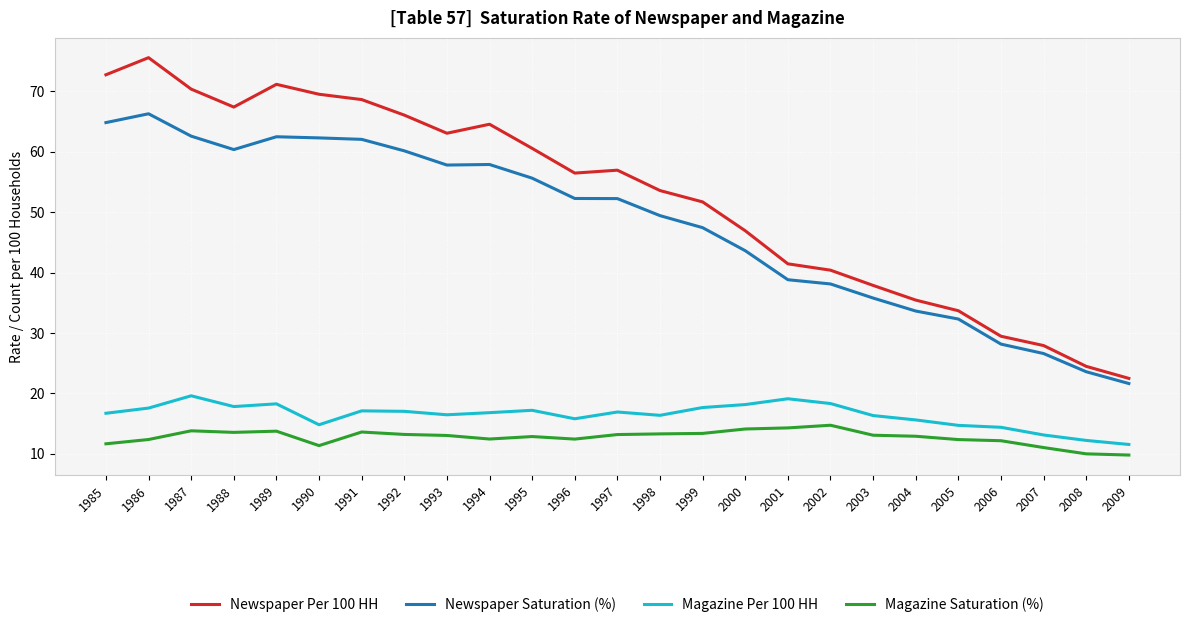

What is the difference between the second highest and second lowest values in the Magazine Per 100 HH series?

6.9